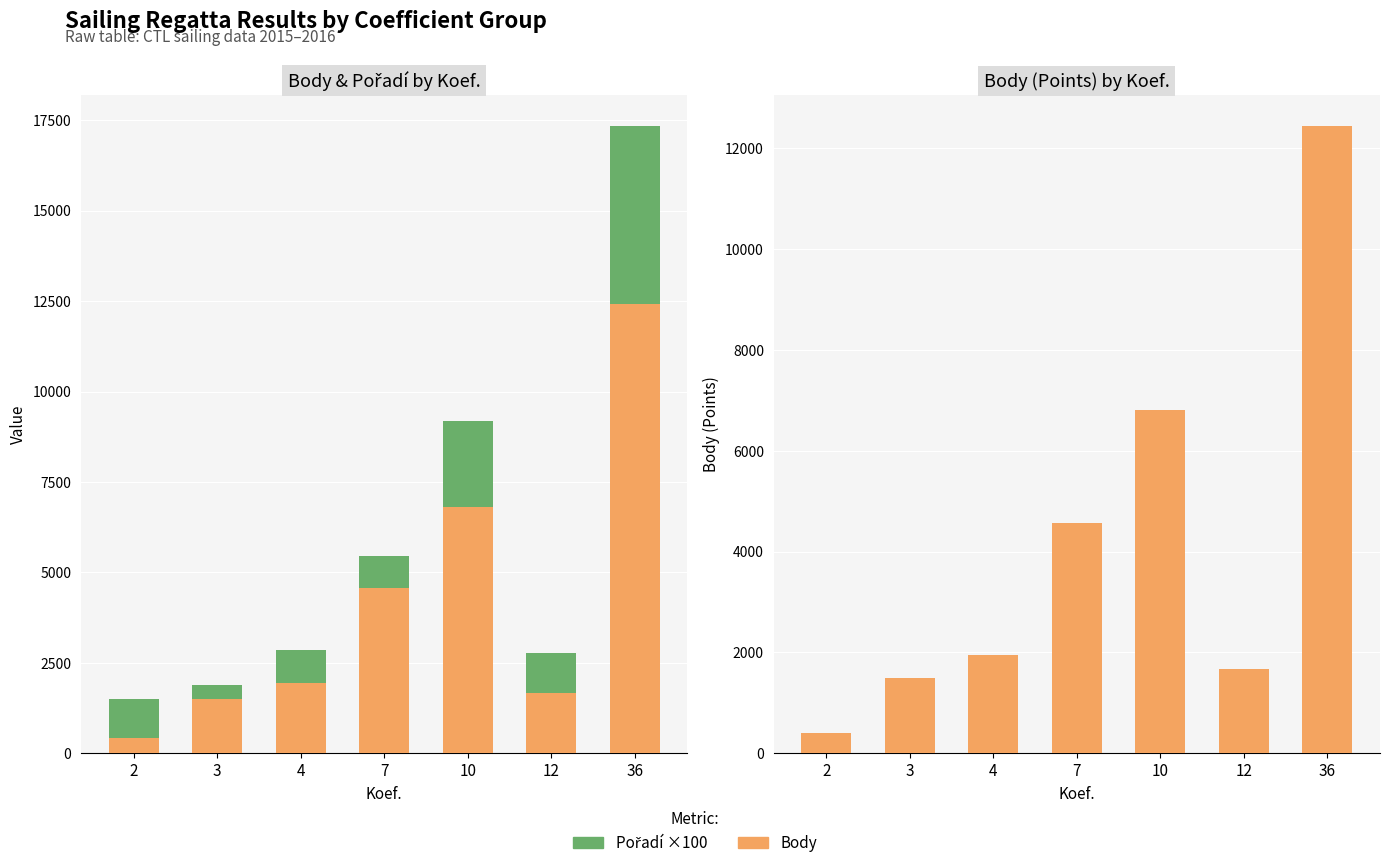

What is the sum of all Body values?

29322